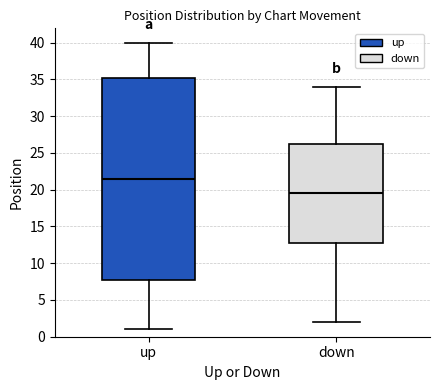

Where does the upper whisker of the box for down end on the y-axis? The values are not printed on the chart, so give them approximately, as read against the axis.

34.0